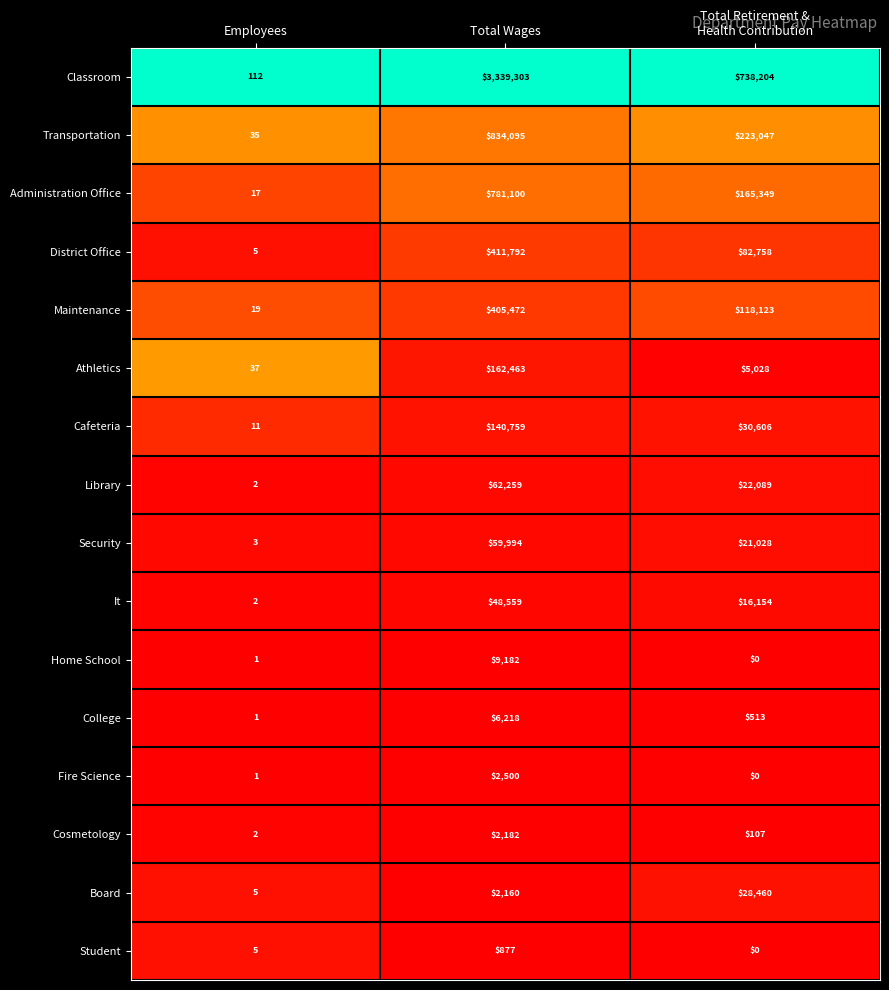

What is the difference between the maximum and second lowest values in the Home School series?

9181